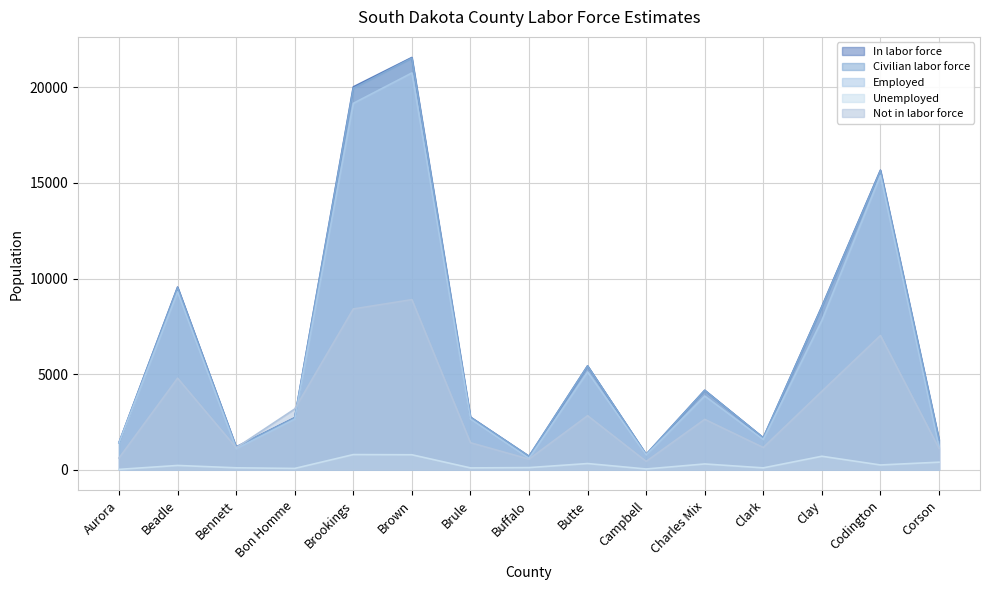

Which category has the lowest value across all series?

Aurora